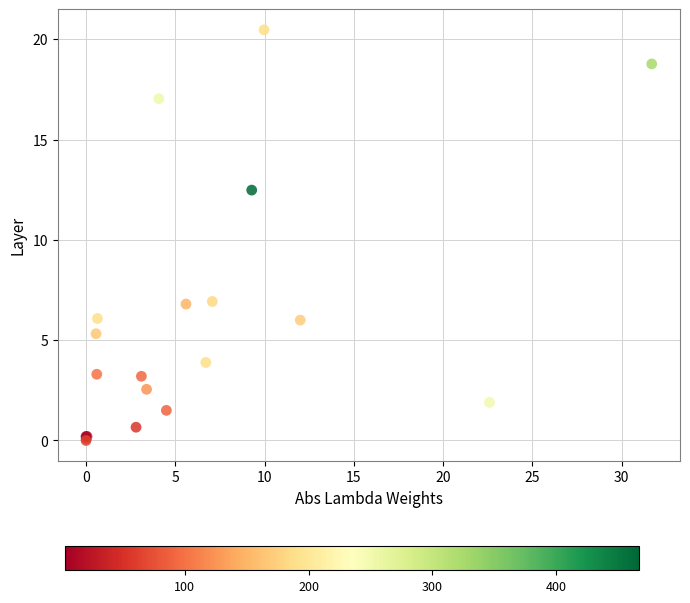

What Y value in the scatter plot is closest to 10?

12.5